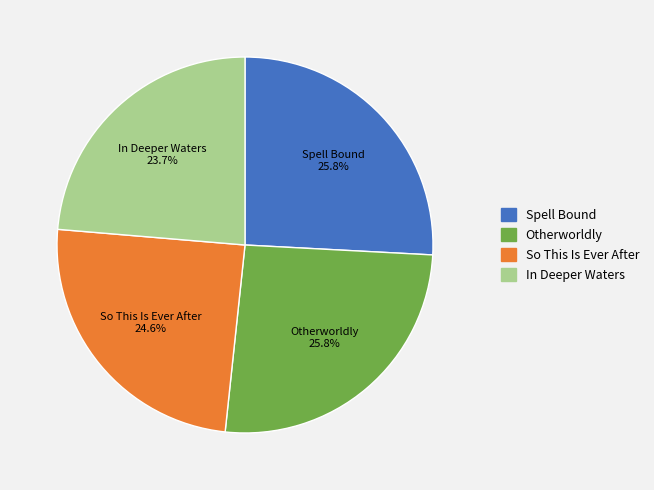

How many segments does this pie chart have?

4